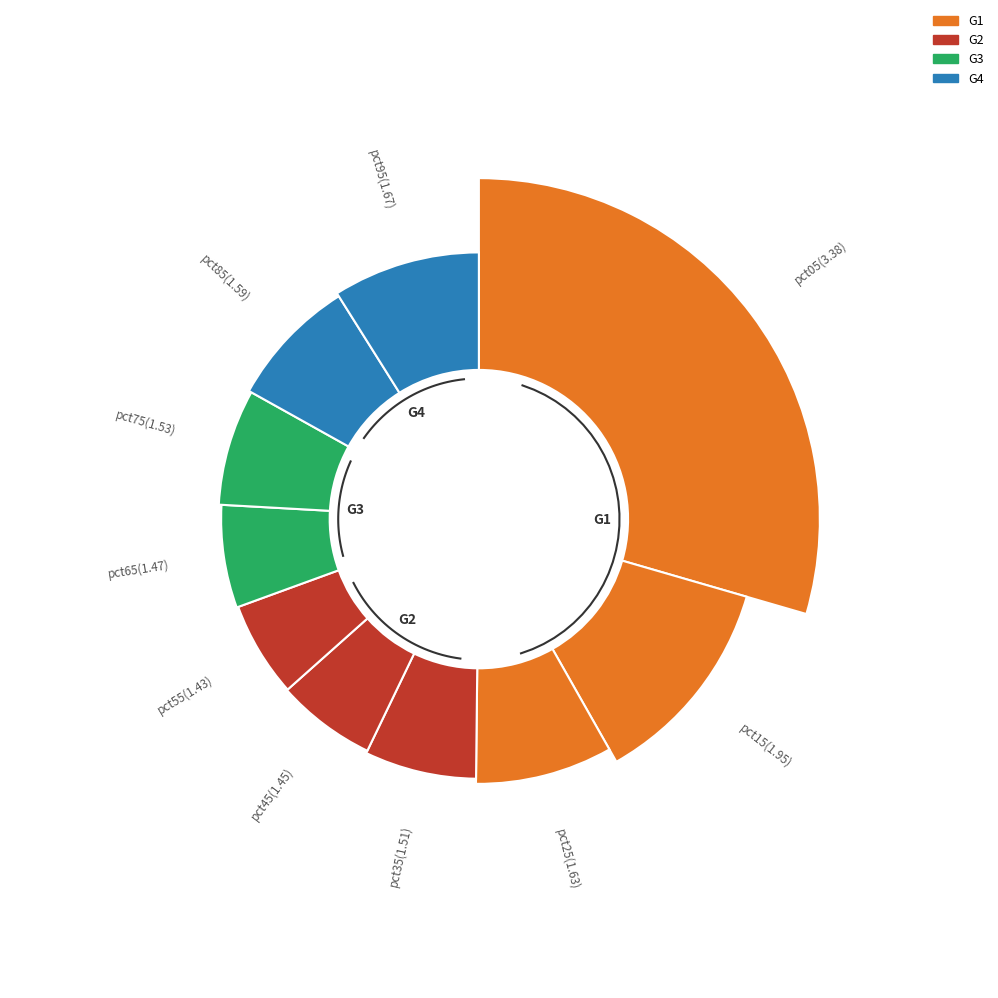

To the nearest percent, what is the difference between the largest and smallest slice percentages?

11%